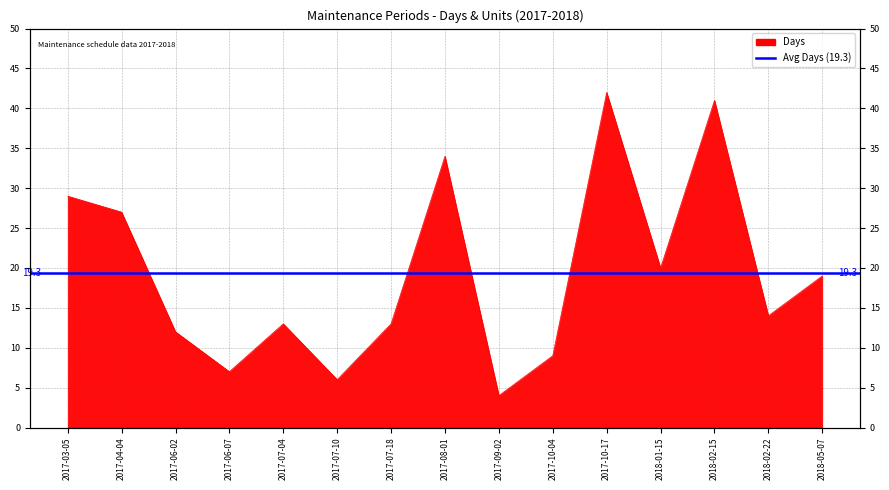

Where is the first local minimum?

2017-06-07